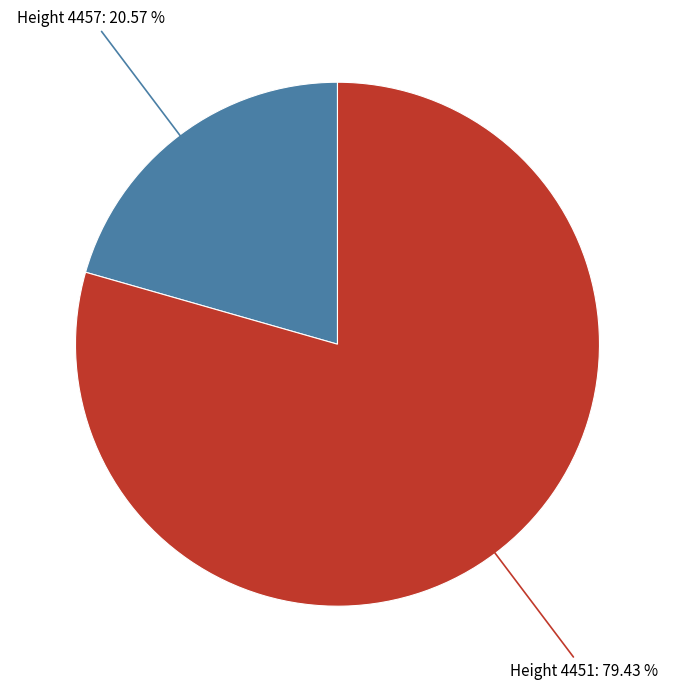

To the nearest percent, what is the difference between the largest and smallest slice percentages?

59%